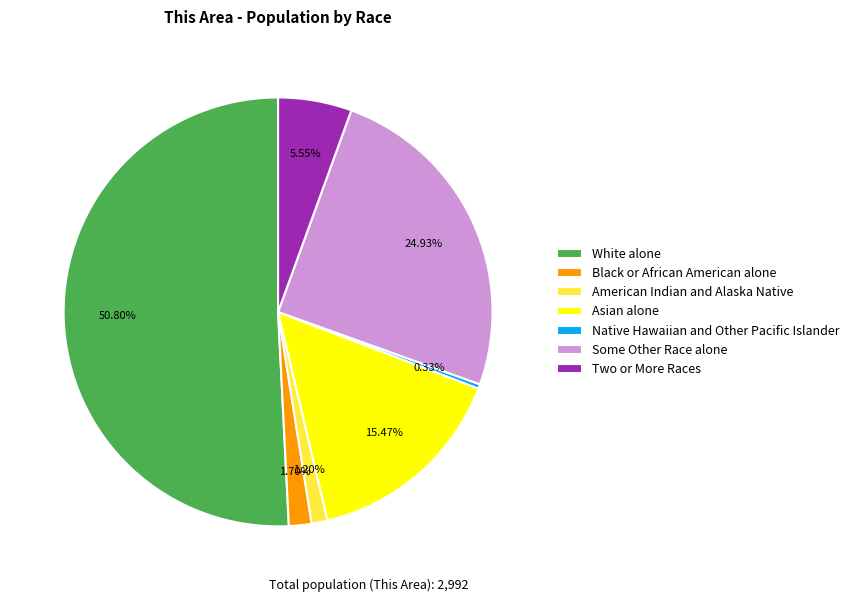

To the nearest percent, what is the combined percentage of Some Other Race alone and Two or More Races?

30%